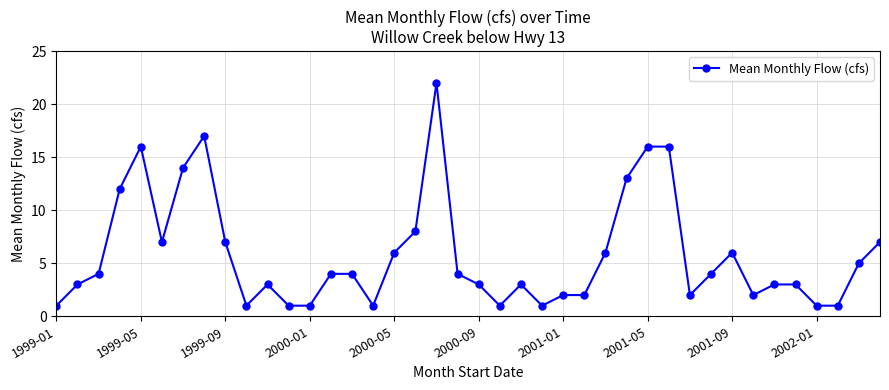

What is the value of the 26th point from the left?

2